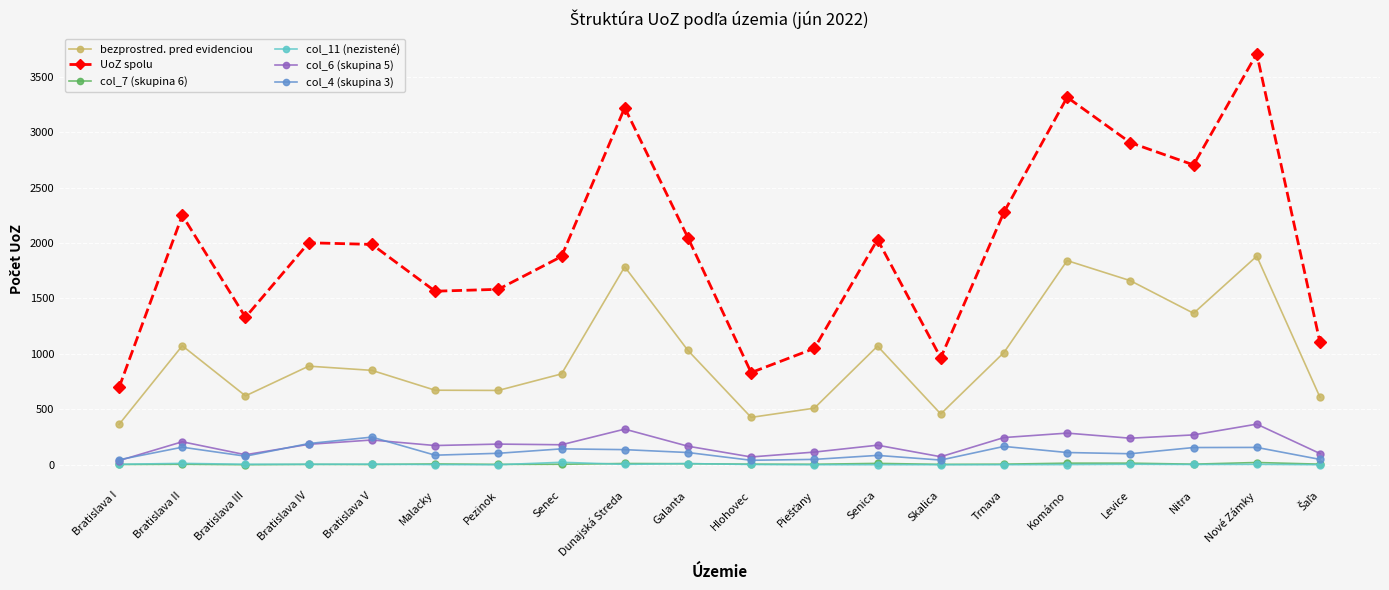

Where is the first local minimum for bezprostred. pred evidenciou?

Bratislava III